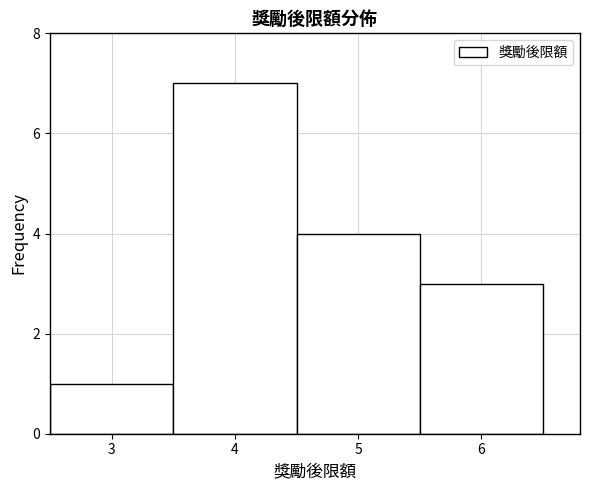

Which range on the x-axis has the tallest bar?

3.5 to 4.5